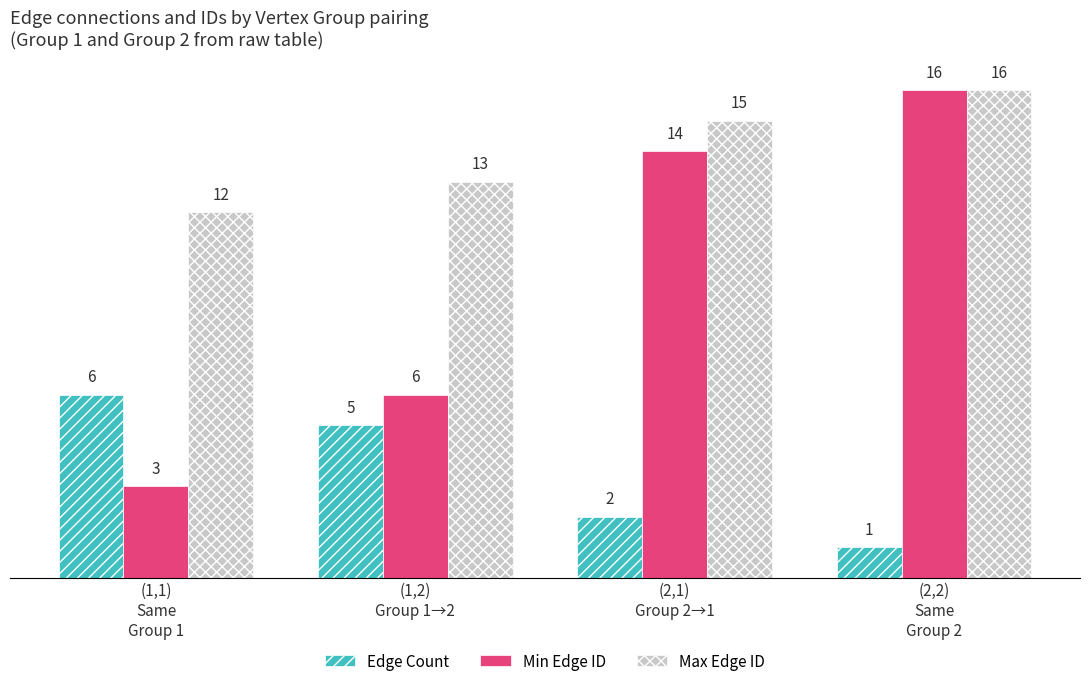

Which series has the widest spread of values?

Min Edge ID